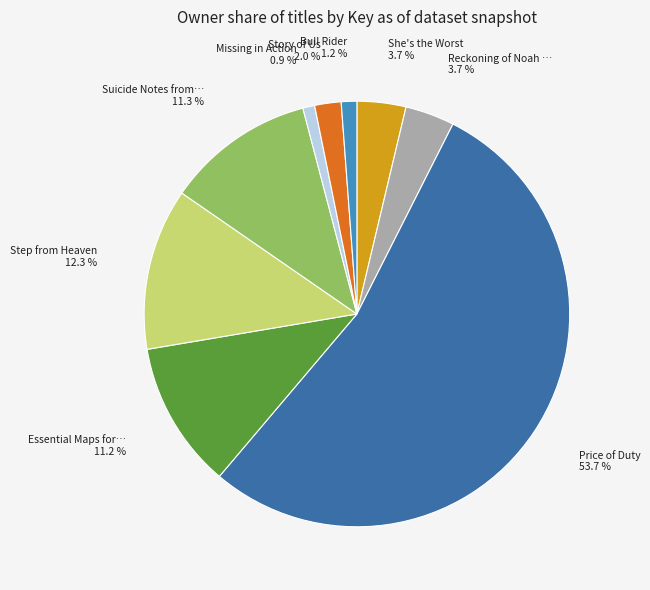

Is there any slice that represents more than half of the pie?

Yes